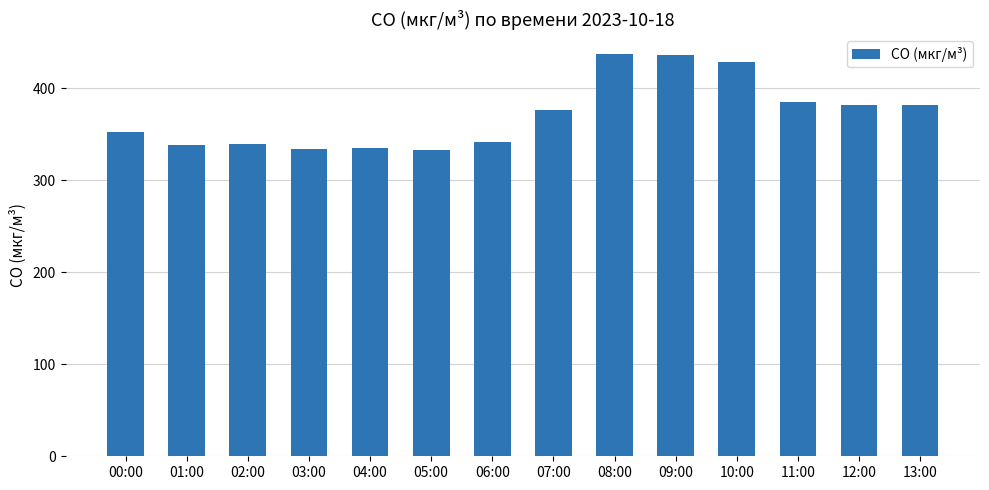

Are the bars grouped side by side (vs. stacked)?

No